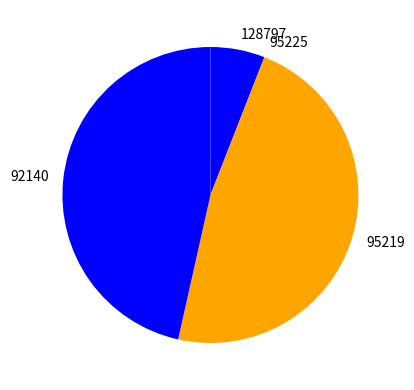

Approximately how many times larger is the value at 95219 compared to 92140?

1.0